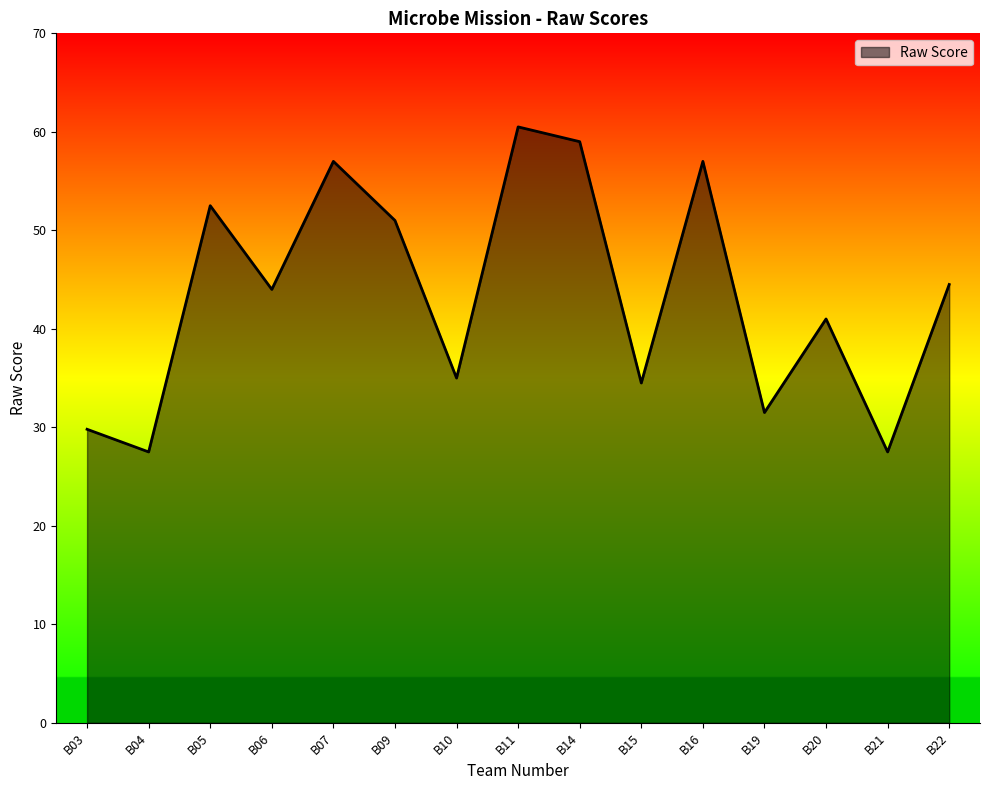

What is the change in value from B04 to B14?

+31.5